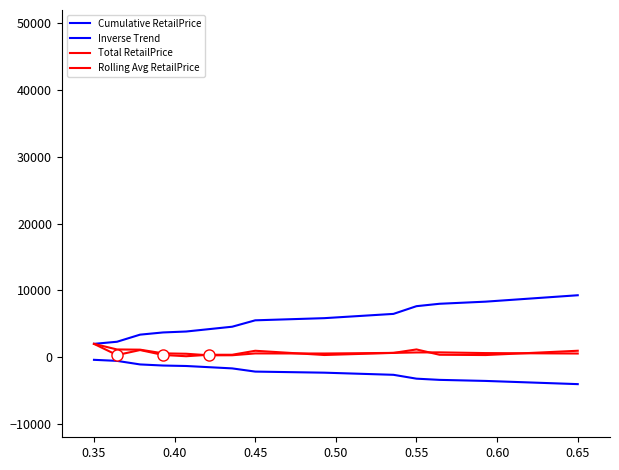

Is this an area chart (filled region under the line)?

No